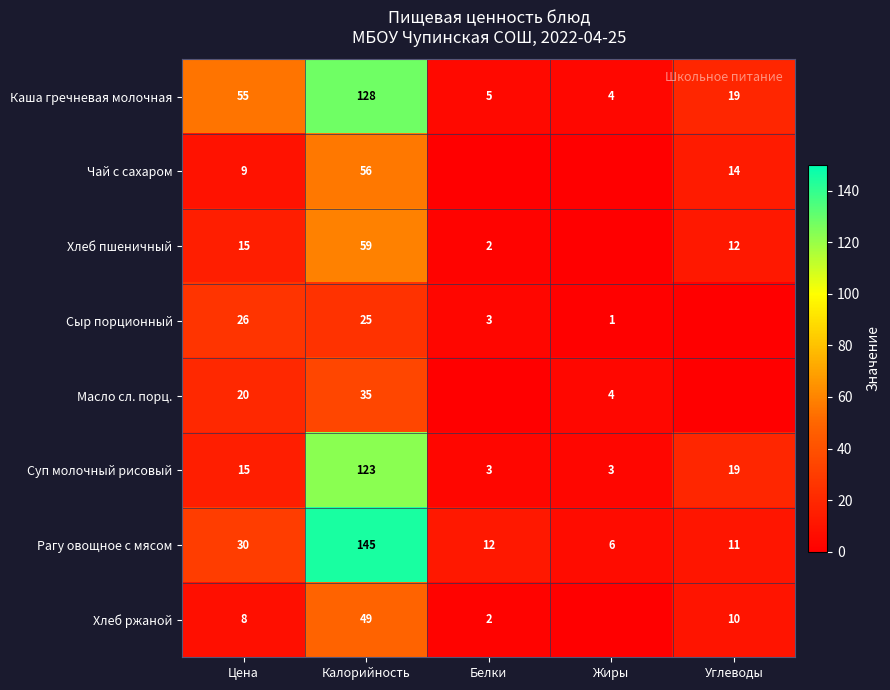

Is the value of Рагу овощное с мясом at Углеводы greater than the value of Хлеб пшеничный at Цена?

No